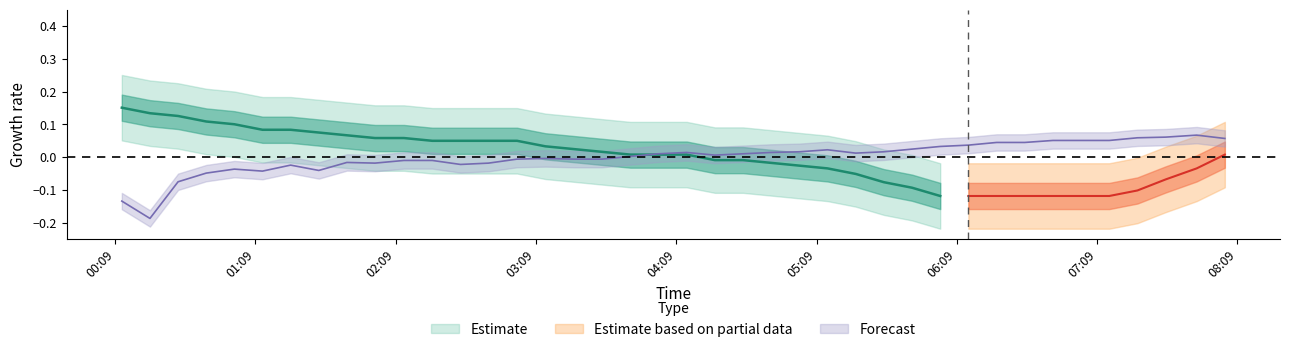

How many interior local valleys (lower than both neighbors) does the data have?

7